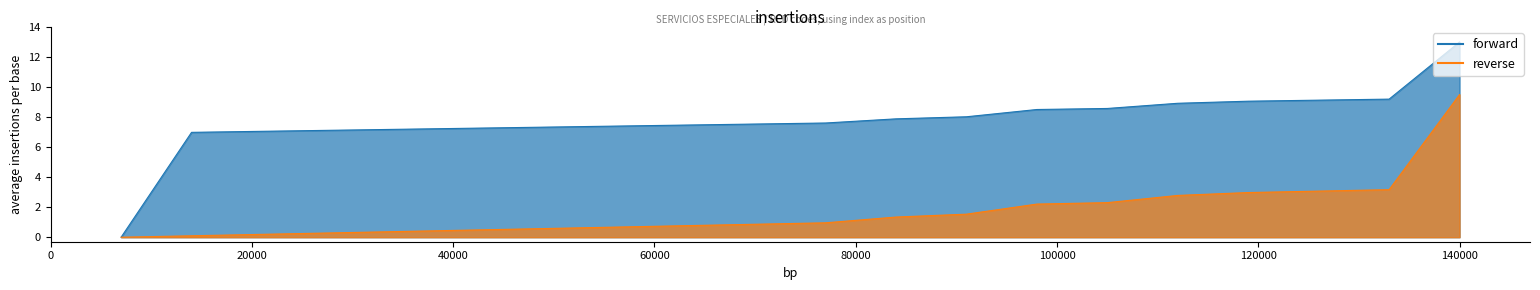

What is the difference between the reverse values at 12 and 17?

1.6